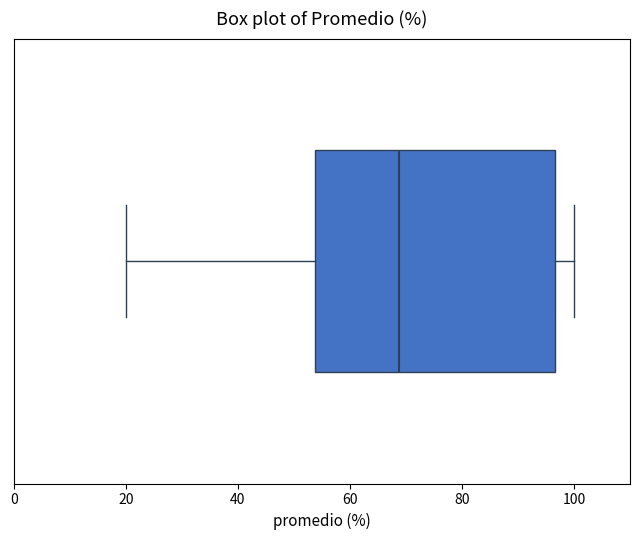

Transcribe this box plot: give where the median line is, the range the box spans, and where the two whiskers end, as read against the x-axis. The values are not printed on the chart, so give them approximately, as read against the axis.

median 68, box 54 to 96, whiskers 20 to 100